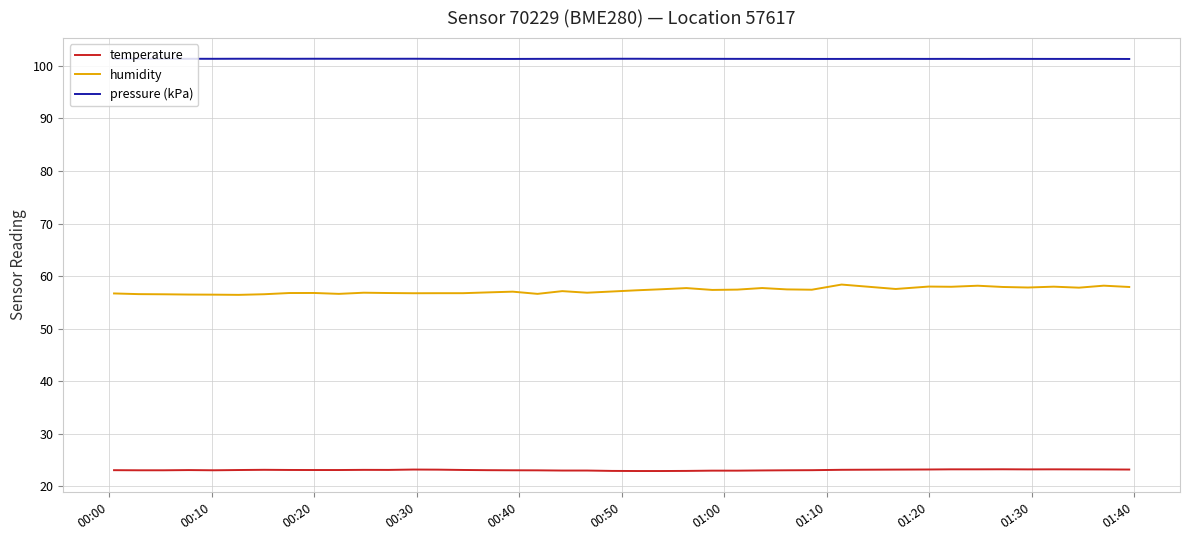

True or false: humidity and temperature cross at least once.

False